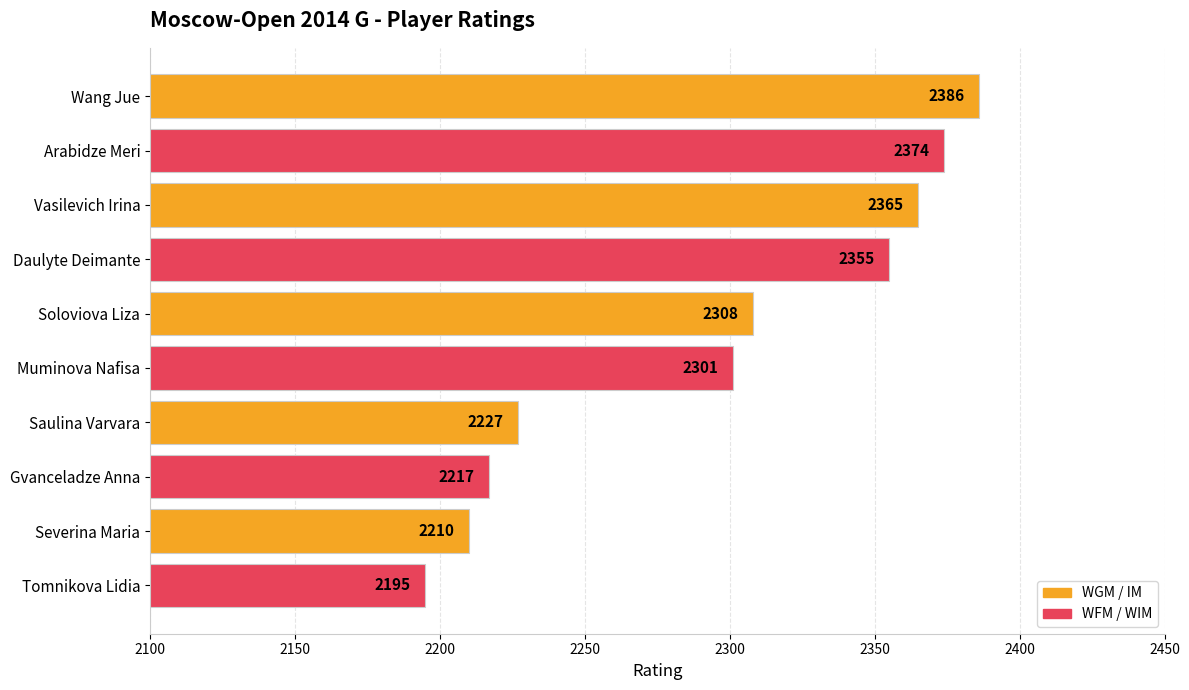

What is the greatest value displayed?

2386